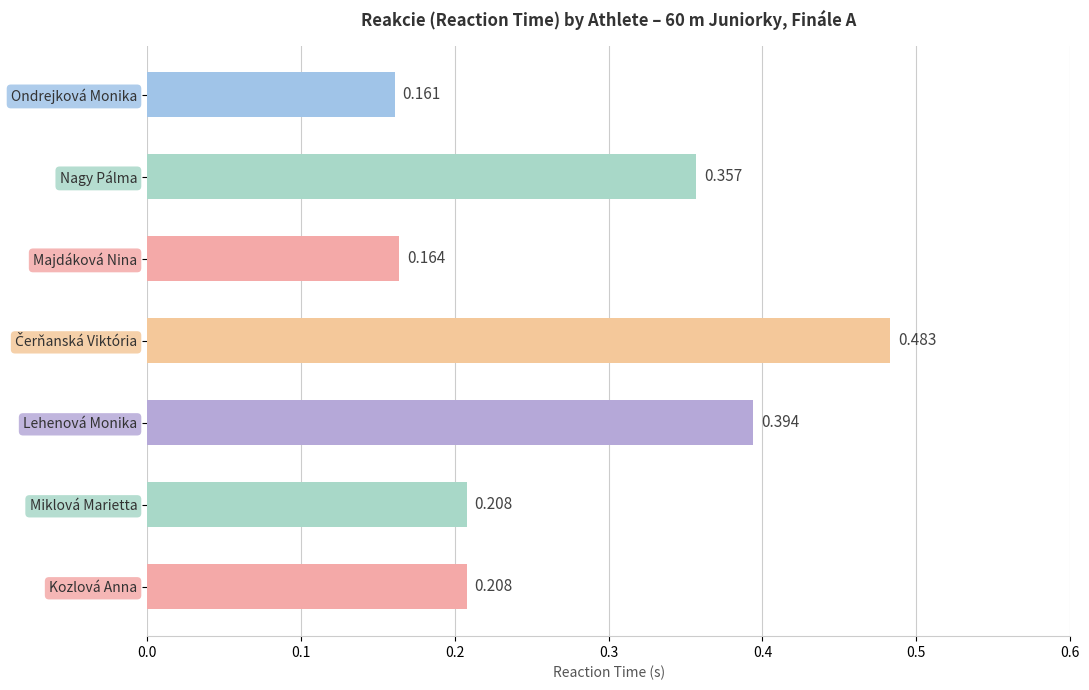

Between Kozlová Anna and Lehenová Monika, which is larger?

Lehenová Monika